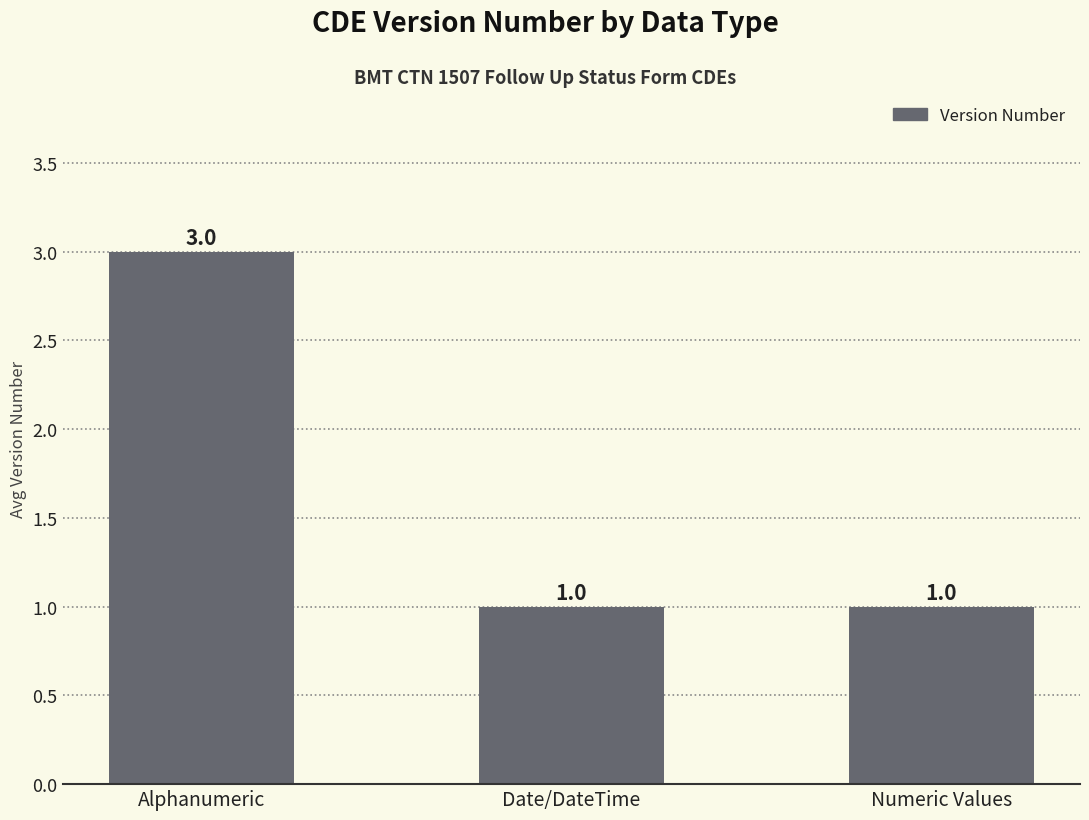

What is the value of the 1st bar from the left?

3